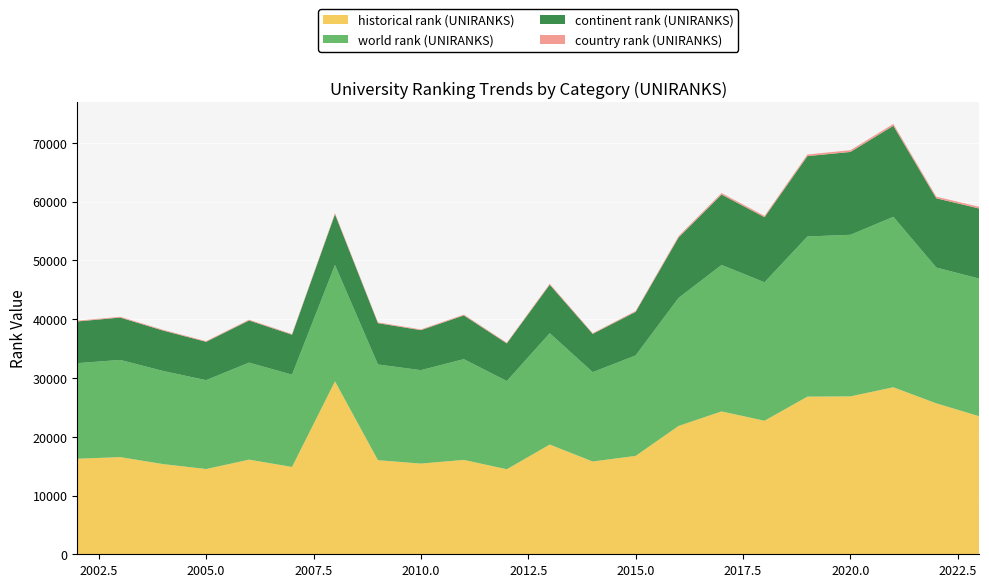

Reading right to left, extract all data points from this chart.

historical rank (UNIRANKS): 2023=23487.0	2022=25683.5	2021=28417.0	2020=26864.5	2019=26826.0	2018=22722.0	2017=24308.0	2016=21836.5	2015=16740.0	2014=15789.0	2013=18670.5	2012=14468.5	2011=16062.0	2010=15433.0	2009=16011.0	2008=29430.0	2007=14859.0	2006=16102.0	2005=14504.0	2004=15343.5	2003=16536.0	2002=16256.0
world rank (UNIRANKS): 2023=23415.0	2022=23102.0	2021=28999.0	2020=27492.0	2019=27246.0	2018=23554.0	2017=24921.0	2016=21784.0	2015=17091.0	2014=15201.0	2013=18942.0	2012=15002.0	2011=17140.0	2010=15895.0	2009=16281.0	2008=19783.0	2007=15698.0	2006=16509.0	2005=15117.0	2004=15841.0	2003=16536.0	2002=16256.0
continent rank (UNIRANKS): 2023=11923.0	2022=11779.0	2021=15490.0	2020=14094.0	2019=13675.0	2018=11072.0	2017=11978.0	2016=10294.0	2015=7414.0	2014=6509.0	2013=8250.0	2012=6411.0	2011=7436.0	2010=6805.0	2009=7032.0	2008=8640.0	2007=6800.0	2006=7172.0	2005=6529.0	2004=6875.0	2003=7203.0	2002=7101.0
country rank (UNIRANKS): 2023=289.0	2022=286.0	2021=318.0	2020=298.0	2019=281.0	2018=233.0	2017=255.0	2016=233.0	2015=146.0	2014=126.0	2013=168.0	2012=123.0	2011=146.0	2010=128.0	2009=135.0	2008=180.0	2007=124.0	2006=132.0	2005=117.0	2004=129.0	2003=136.0	2002=132.0